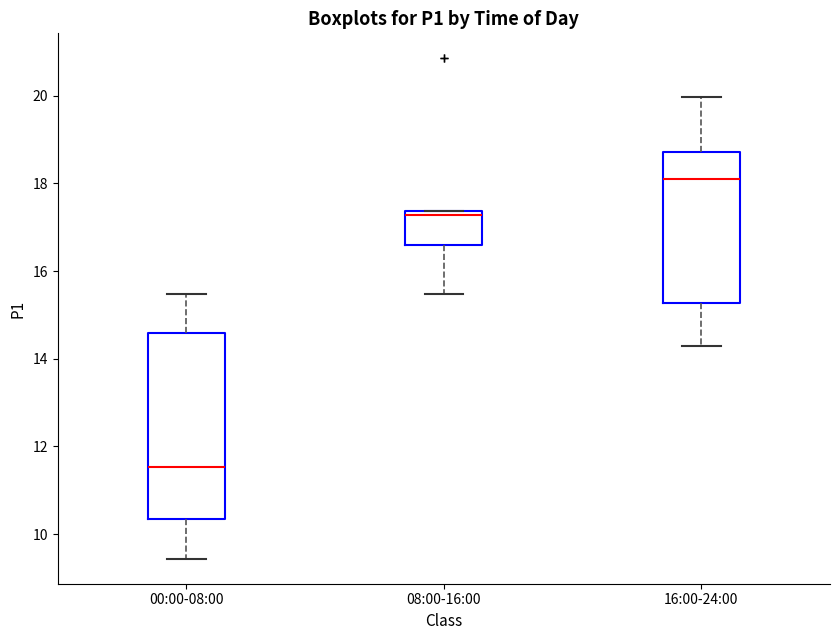

Comparing the boxes themselves (not the whiskers), which one is the tallest?

00:00-08:00